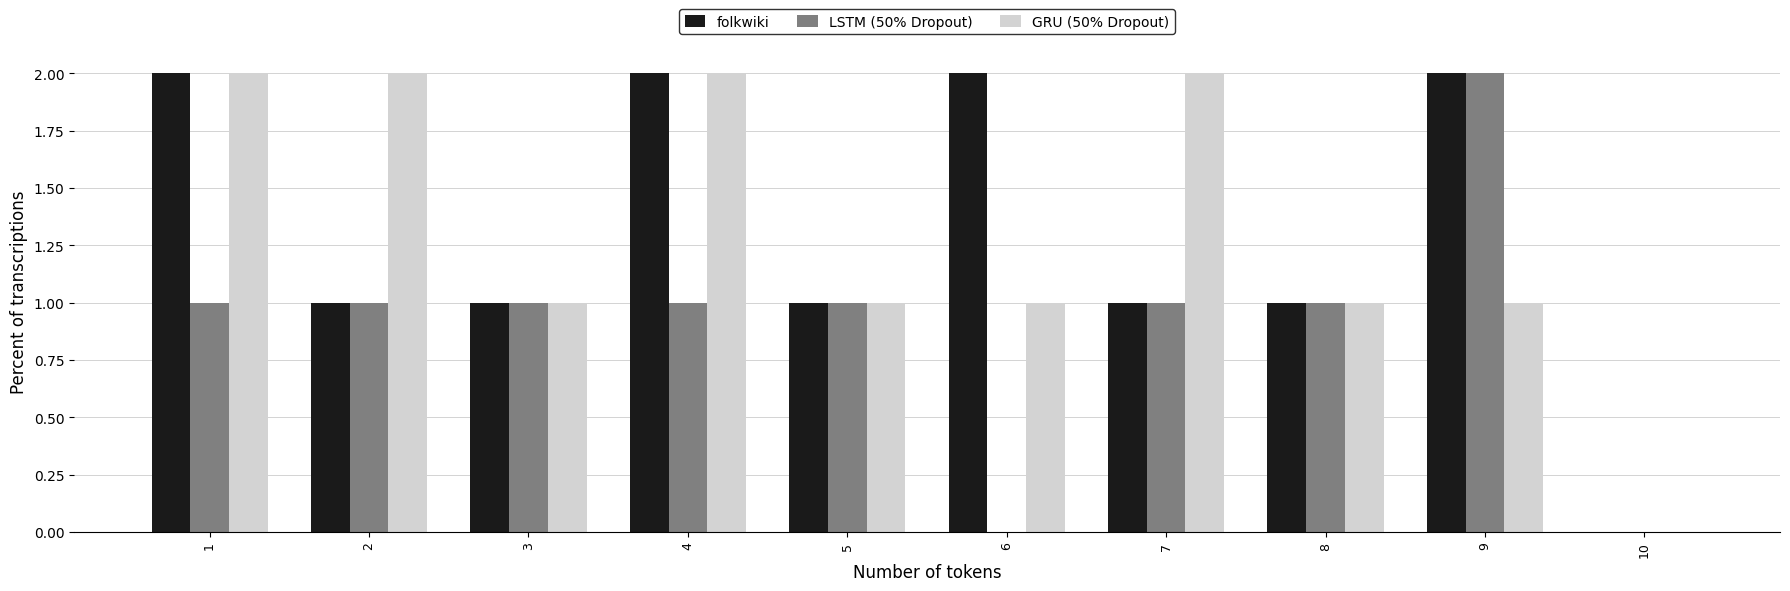

Reading left to right, transcribe all the data shown in this chart.

folkwiki: 1=2	2=1	3=1	4=2	5=1	6=2	7=1	8=1	9=2	10=0
LSTM (50% Dropout): 1=1	2=1	3=1	4=1	5=1	6=0	7=1	8=1	9=2	10=0
GRU (50% Dropout): 1=2	2=2	3=1	4=2	5=1	6=1	7=2	8=1	9=1	10=0